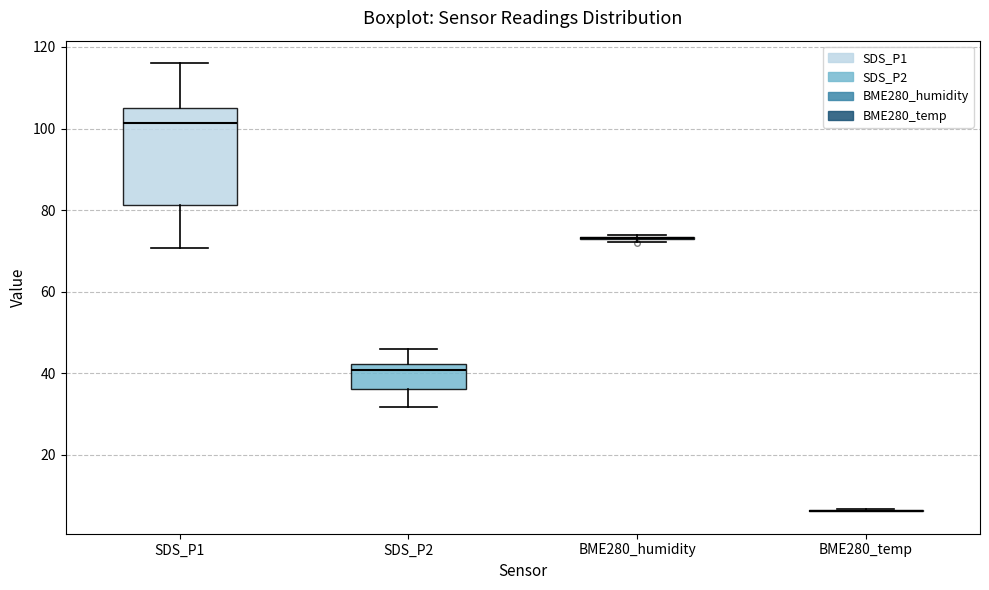

Where is the lower edge of the box for SDS_P1 on the y-axis? The values are not printed on the chart, so give them approximately, as read against the axis.

82